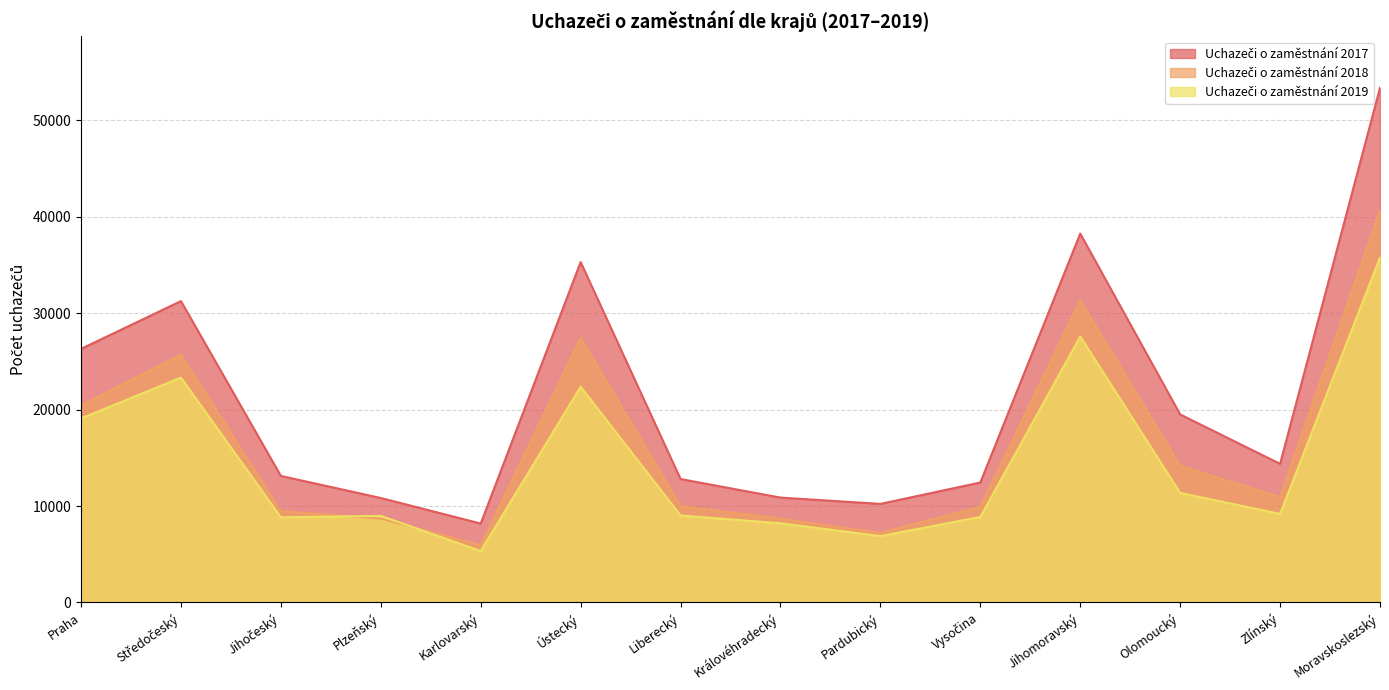

What position from the left is Vysočina?

10